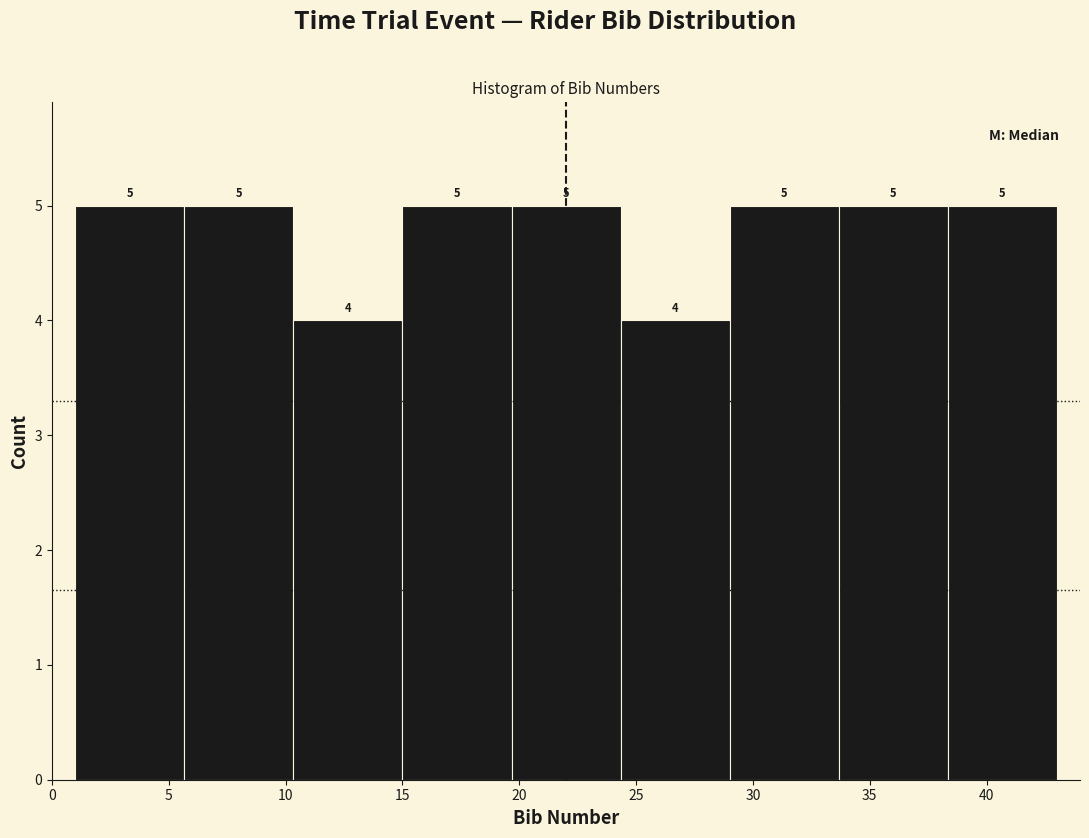

Reading left to right, transcribe this chart: for each bar, give the range it covers on the x-axis and its height. The bar edges are not printed on the chart, so give them approximately, as read against the axis.

1.0 to 5.5: 5
5.5 to 10.5: 5
10.5 to 15.0: 4
15.0 to 19.5: 5
19.5 to 24.5: 5
24.5 to 29.0: 4
29.0 to 33.5: 5
33.5 to 38.5: 5
38.5 to 43.0: 5